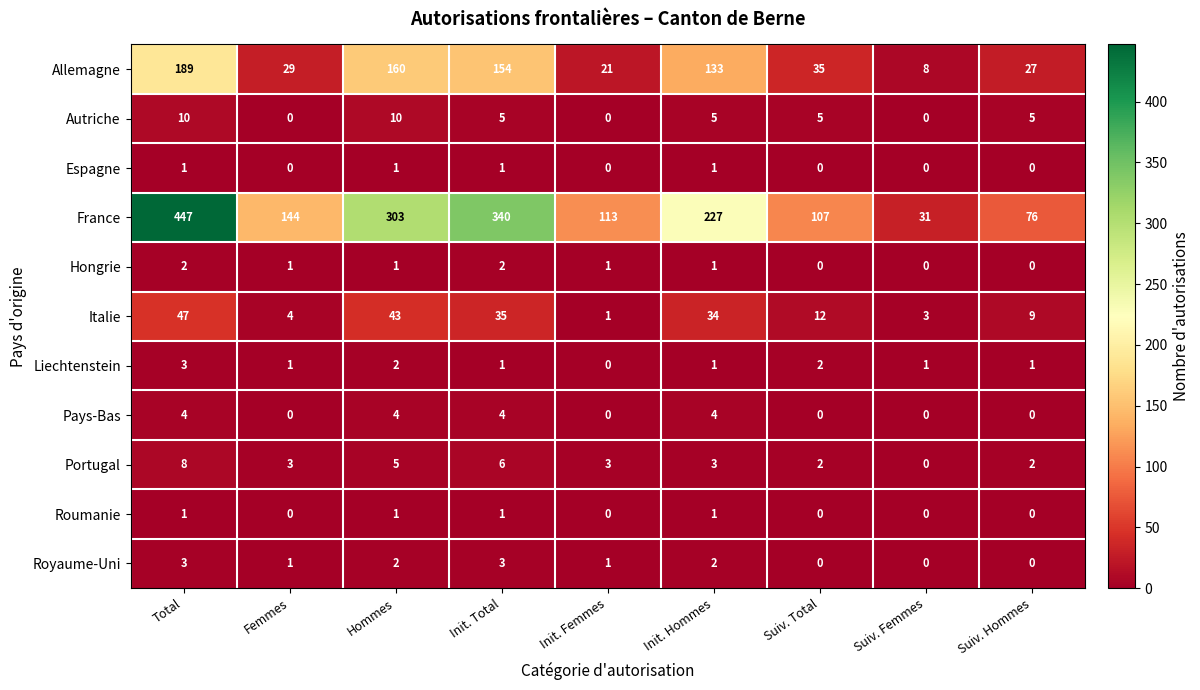

How many Royaume-Uni values are between 0 and 2?

7